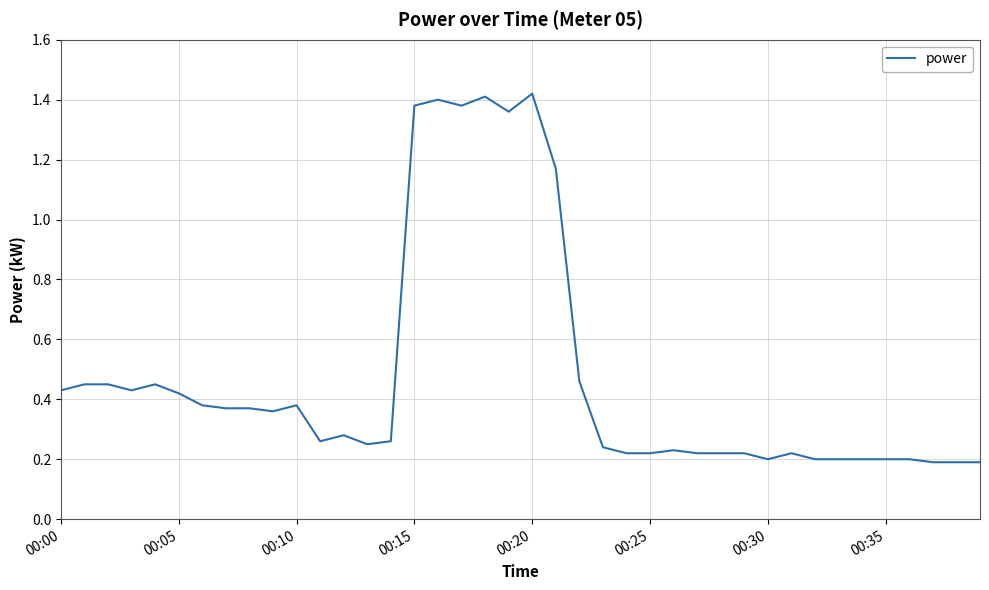

Does the chart display data point markers on the line(s)?

No